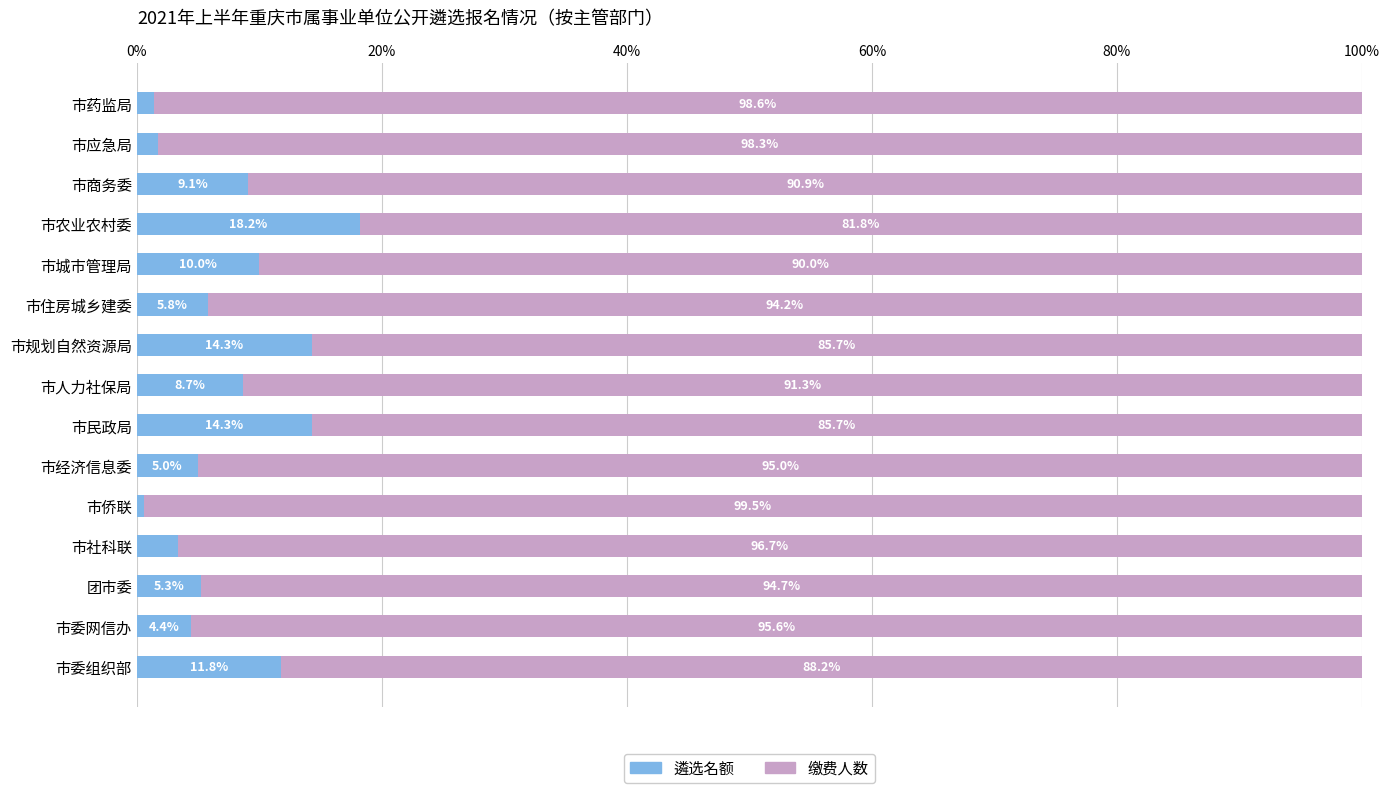

What value does the 遴选名额 series have at 市商务委?

9.1